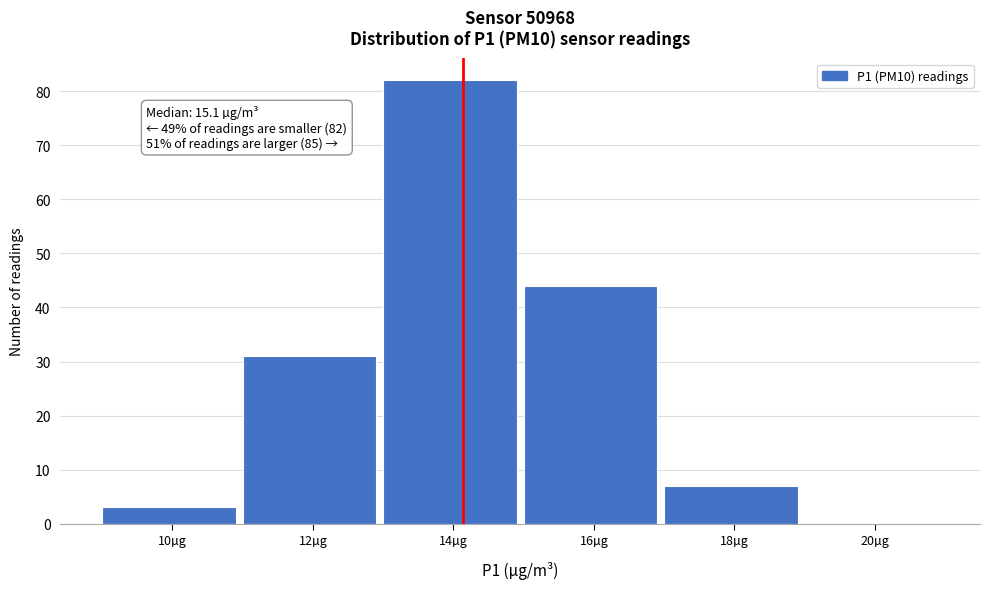

Reading right to left, what are all the values shown in this chart?

20µg=0	18µg=7	16µg=44	14µg=82	12µg=31	10µg=3